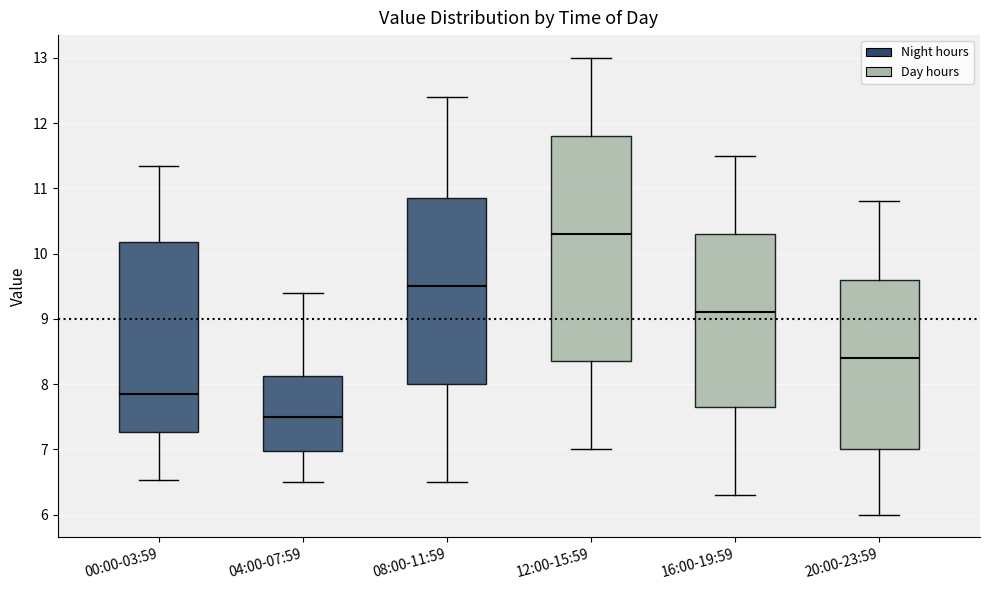

Reading left to right, read every box against the y-axis: the position of its median line, the range the box covers, and the ends of its whiskers. The values are not printed on the chart, so give them approximately, as read against the axis.

00:00-03:59: median 7.9, box 7.3 to 10.2, whiskers 6.5 to 11.4
04:00-07:59: median 7.5, box 7.0 to 8.1, whiskers 6.5 to 9.4
08:00-11:59: median 9.5, box 8.0 to 10.9, whiskers 6.5 to 12.4
12:00-15:59: median 10.3, box 8.4 to 11.8, whiskers 7.0 to 13.0
16:00-19:59: median 9.1, box 7.7 to 10.3, whiskers 6.3 to 11.5
20:00-23:59: median 8.4, box 7.0 to 9.6, whiskers 6.0 to 10.8